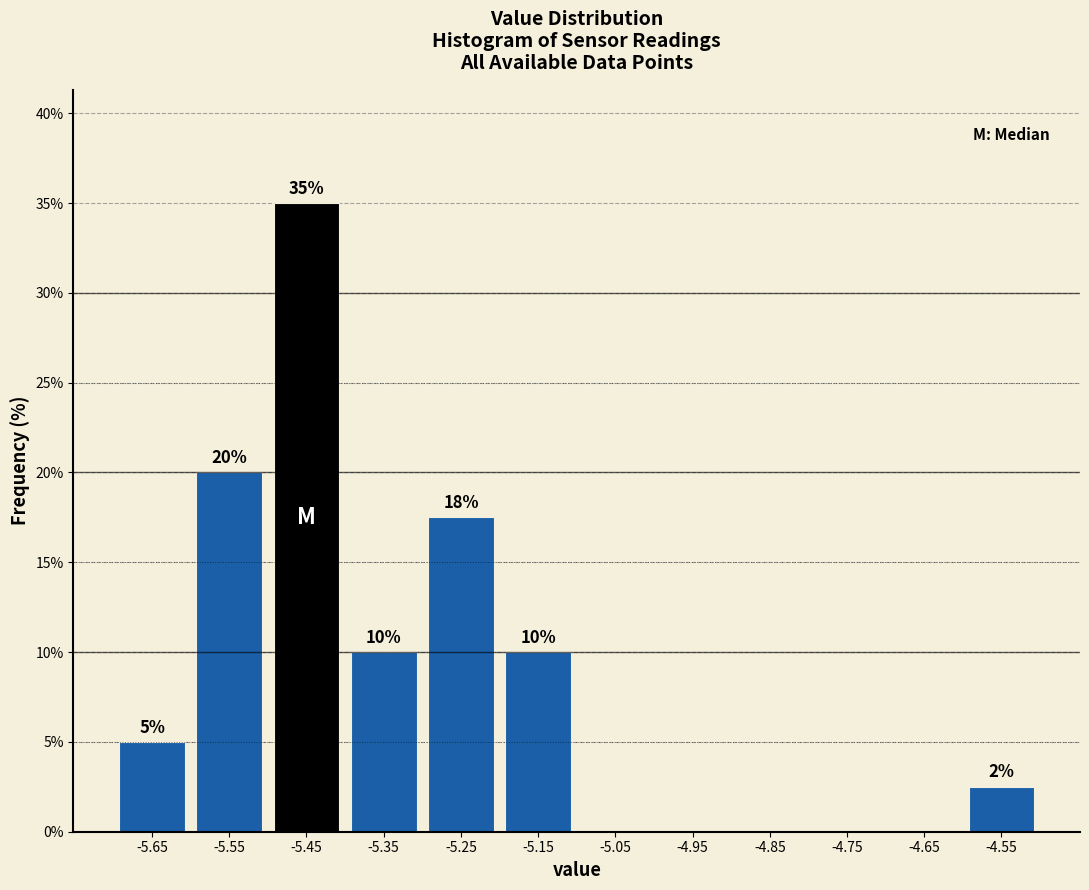

Over which range of the x-axis is the bar tallest?

-5.5 to -5.4